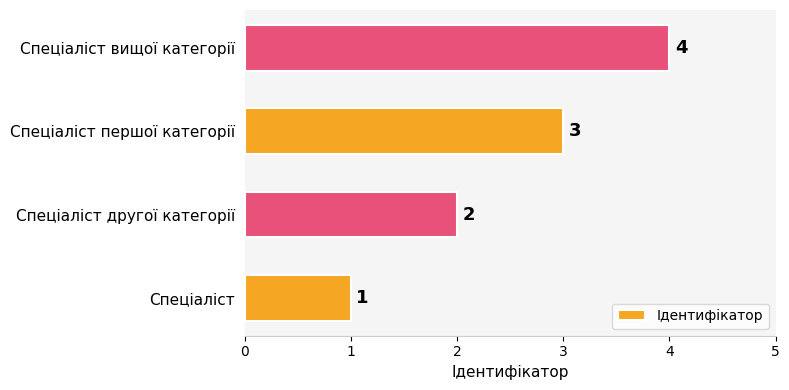

Count the values in the range 2 to 4.

3